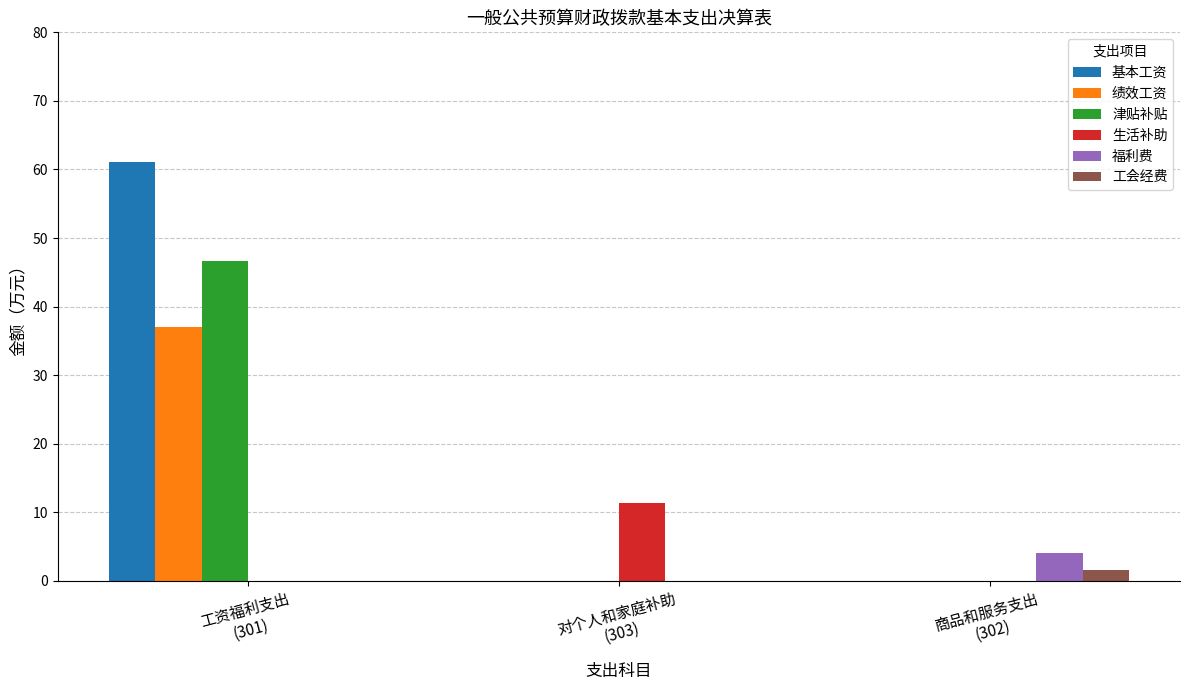

Which series changed the most between 工资福利支出
(301) and 对个人和家庭补助
(303)?

基本工资